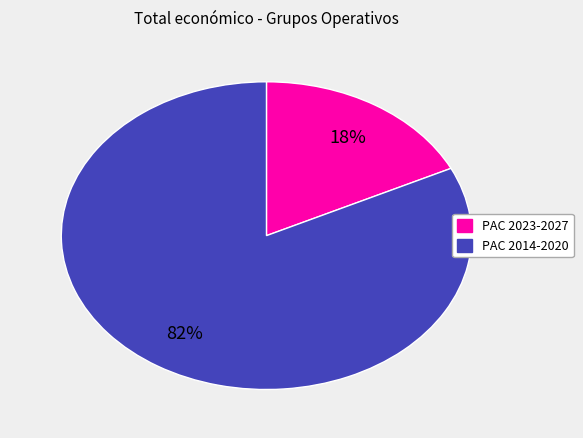

Is there a majority slice in this chart?

Yes